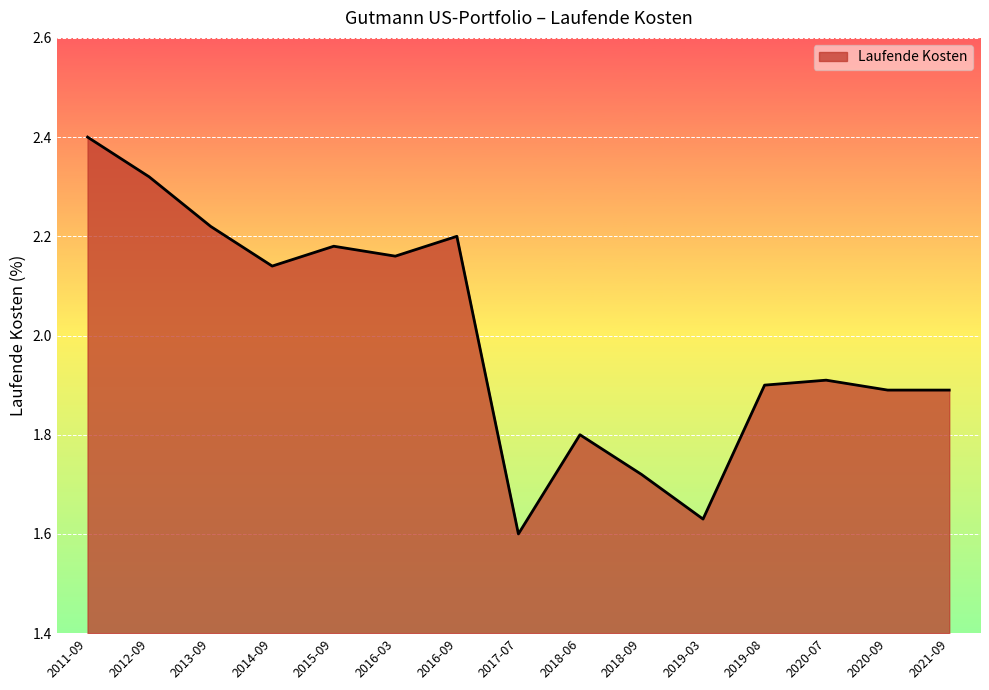

At which category does the data reach its first local valley?

2014-09